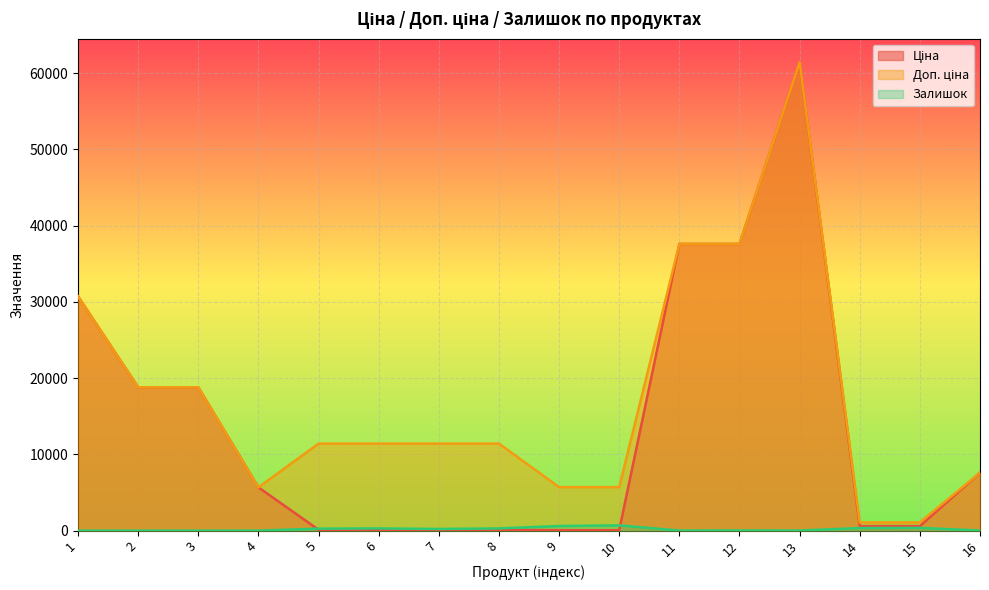

List the labels in order of Залишок value, smallest first.

1, 2, 3, 4, 11, 13, 16, 12, 7, 5, 6, 8, 14, 15, 9, 10